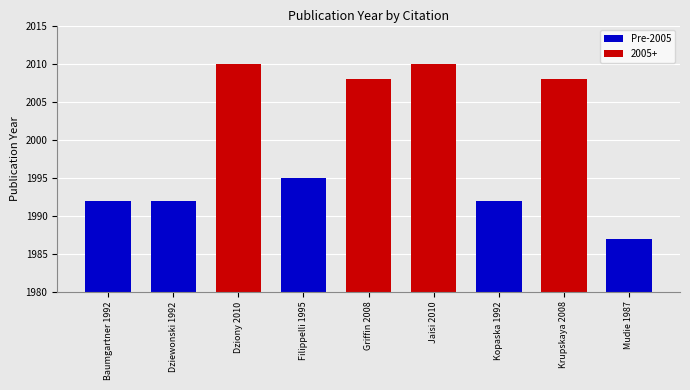

How many data points are less than 1992?

1